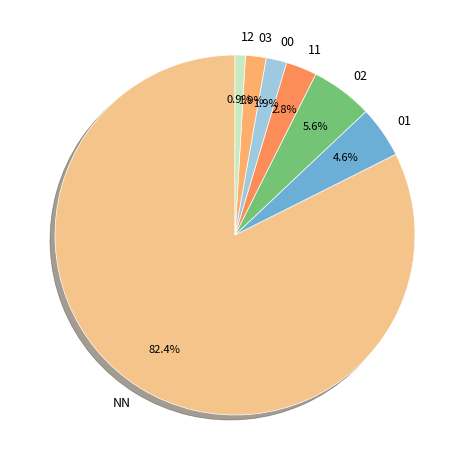

How many slices are in this pie chart?

7